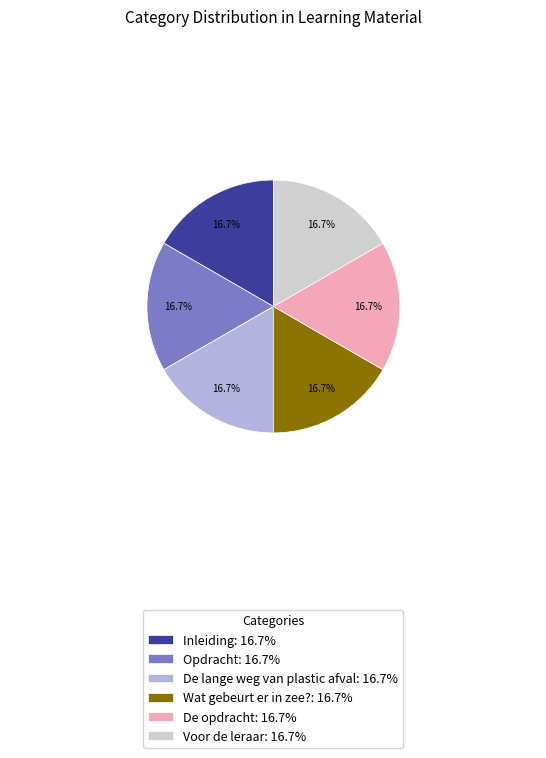

What percentage is the Inleiding slice, to the nearest percent?

17%